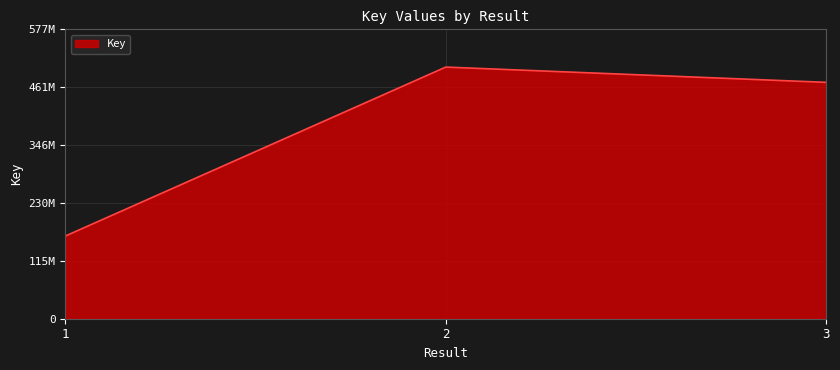

True or false: the data shows 787296281 at 3.

False